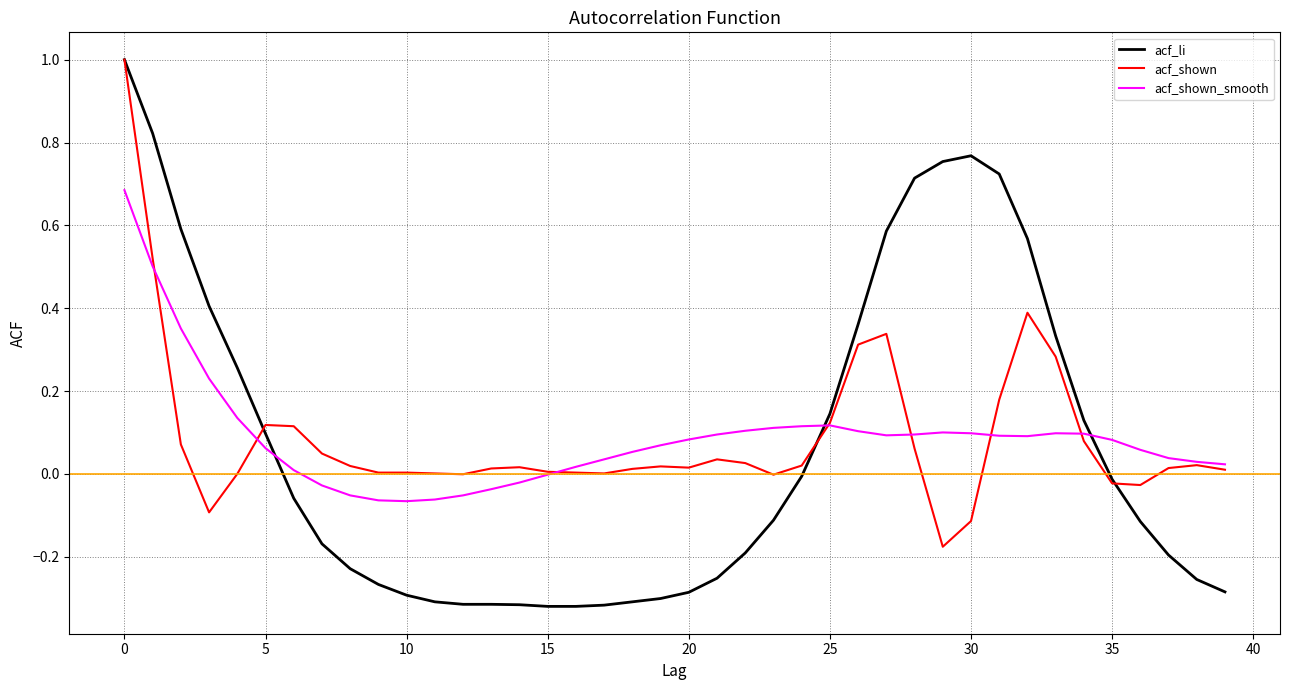

What are all the series names shown in the legend?

acf_li, acf_shown, acf_shown_smooth